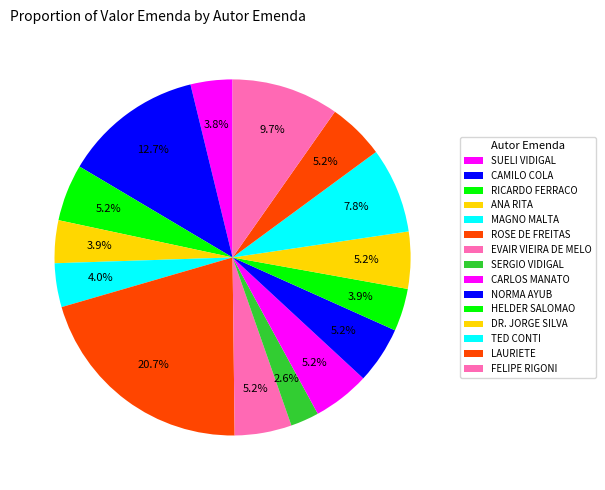

Count the number of slices in the pie.

15